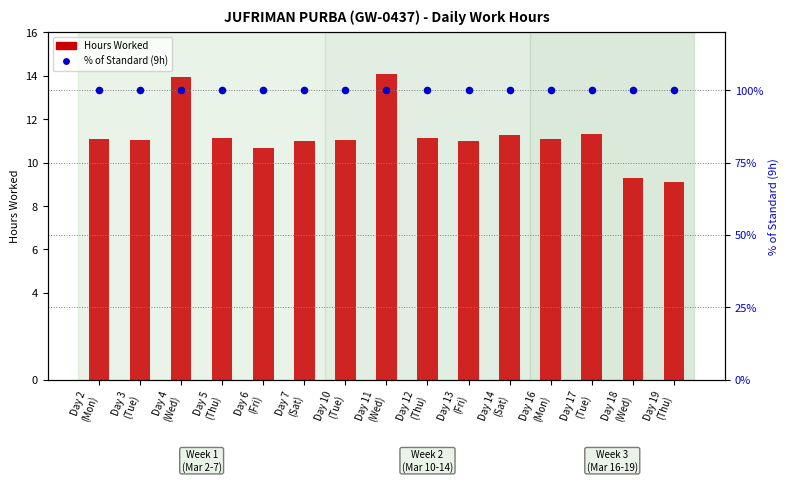

Which series has the largest total across all categories?

% of Standard (9h)